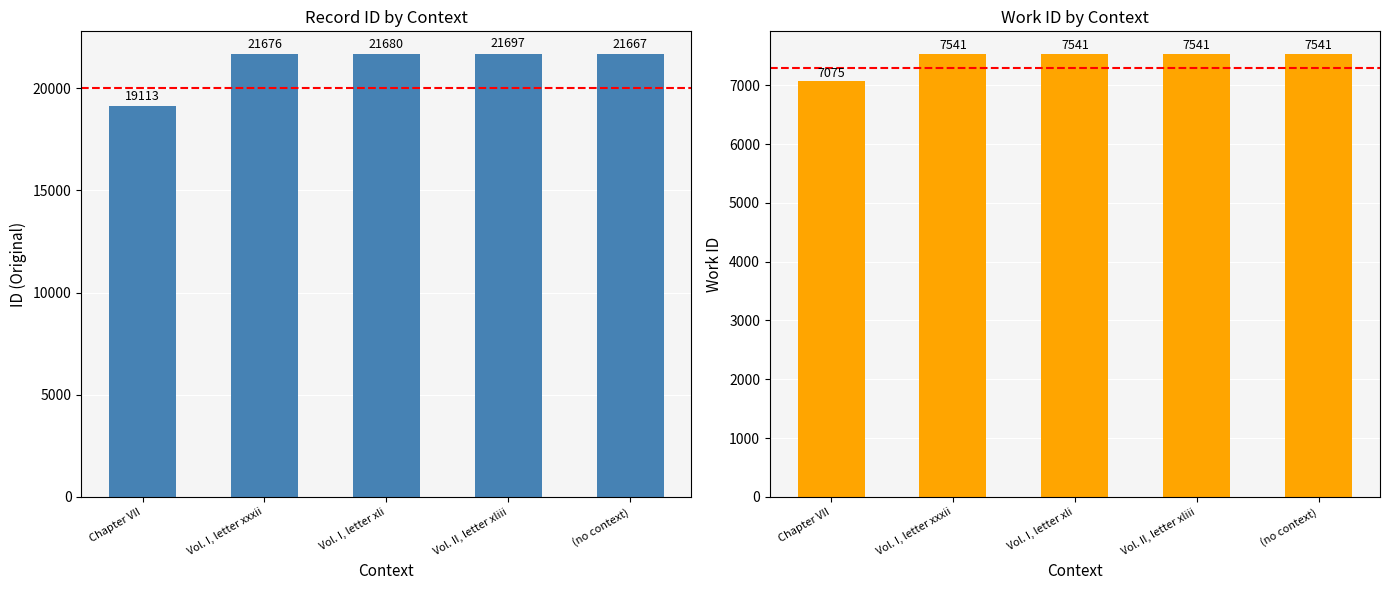

At Vol. I, letter xli, list the series in order from largest to smallest.

id, work_id